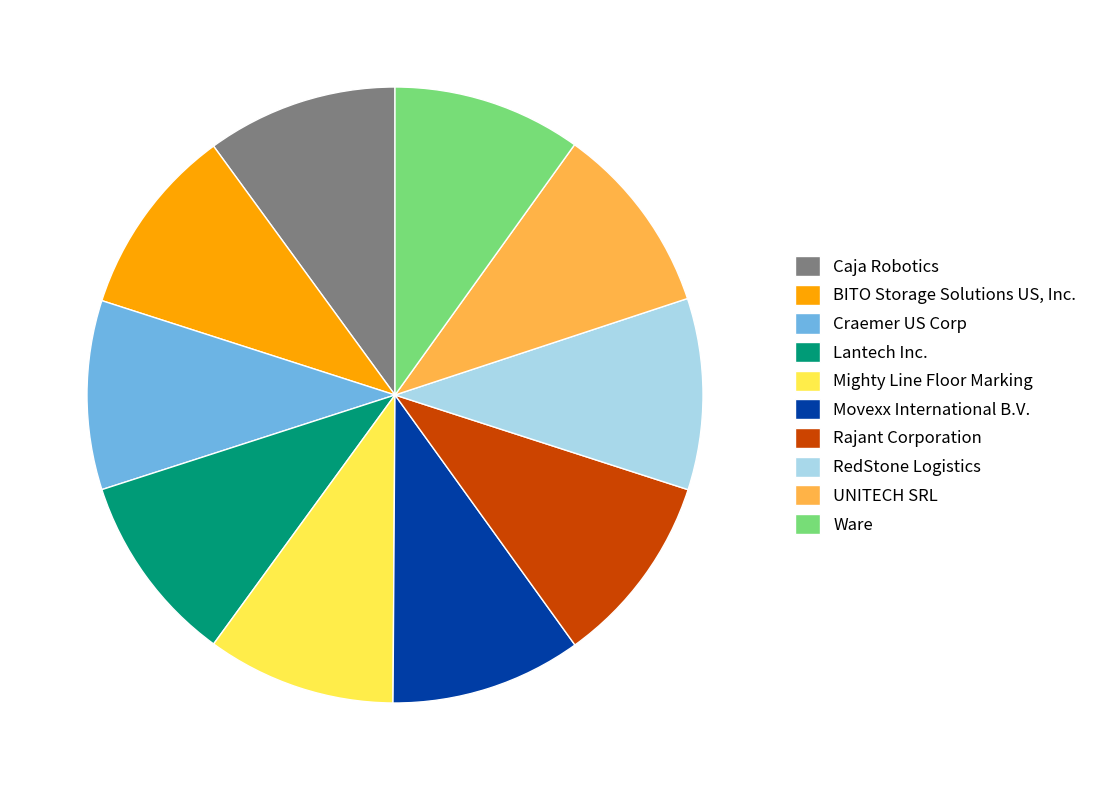

The Mighty Line Floor Marking slice represents 22% of the pie. True or false?

False